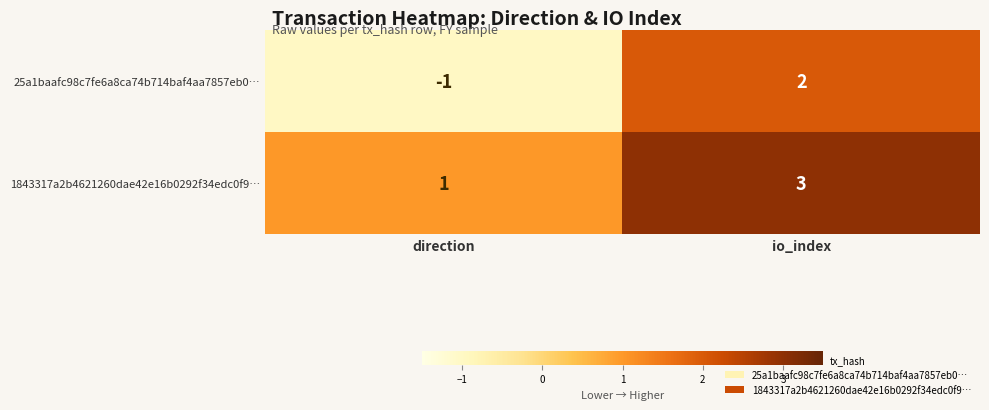

Which series has the widest spread of values?

25a1baafc98c7fe6a8ca74b714baf4aa7857eb0…